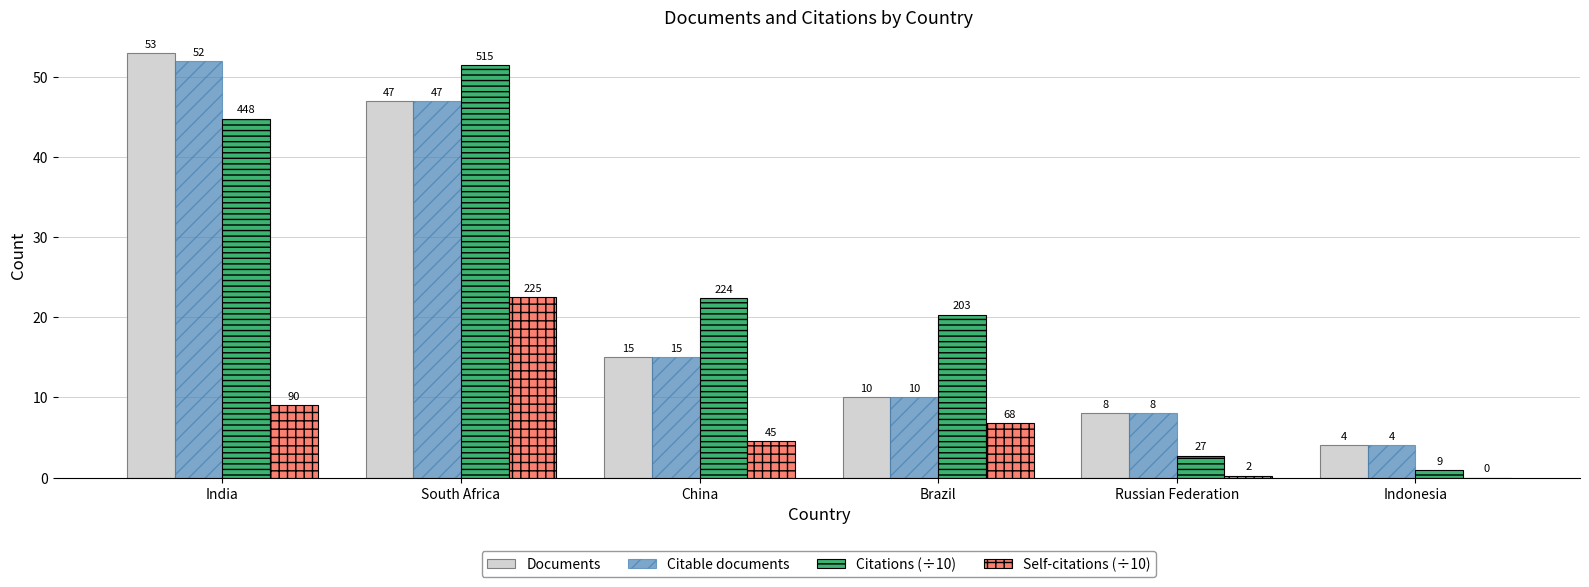

The value of Documents at Brazil is 10.0. True or false?

True